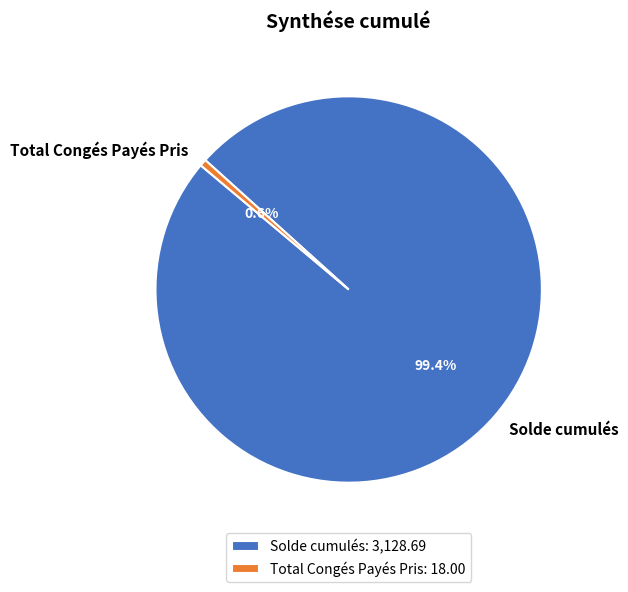

Which slice is the largest?

Solde cumulés